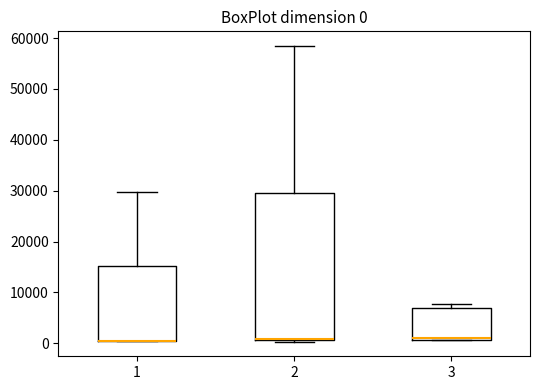

Which box is the tallest, from its lower edge to its upper edge?

2